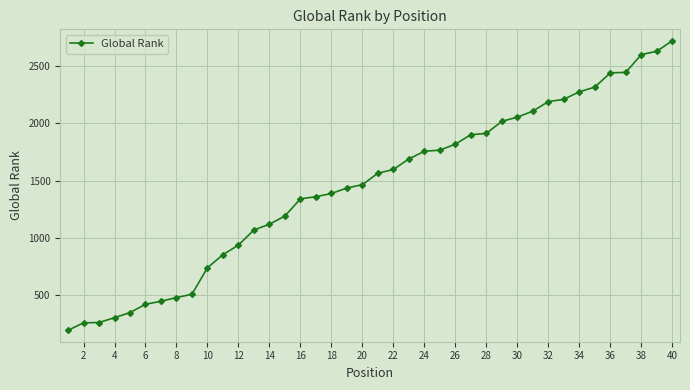

What is the value of the 10th point from the left?

738